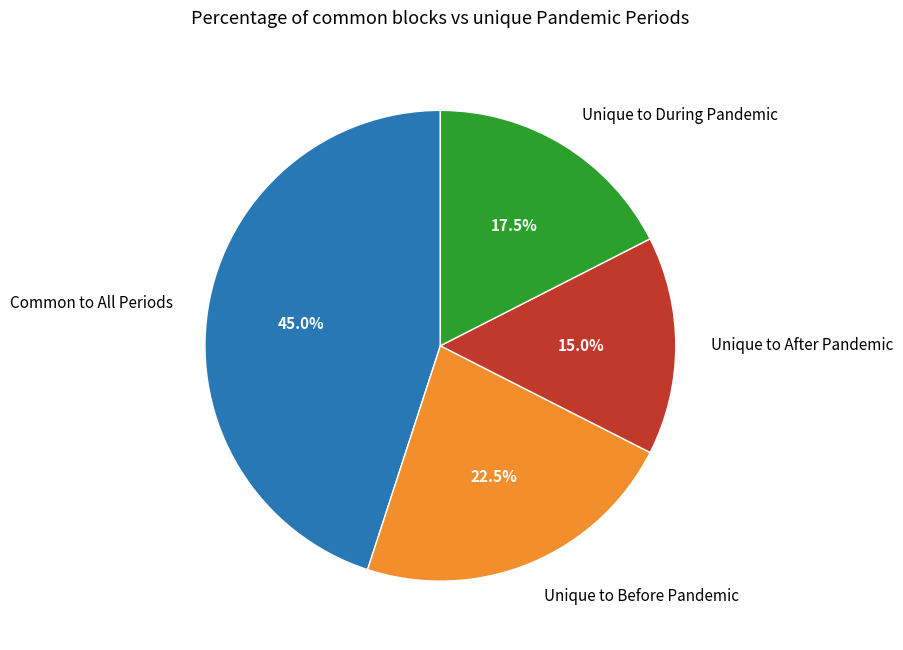

Do Unique to During Pandemic and Unique to Before Pandemic together represent more than half of the pie?

No